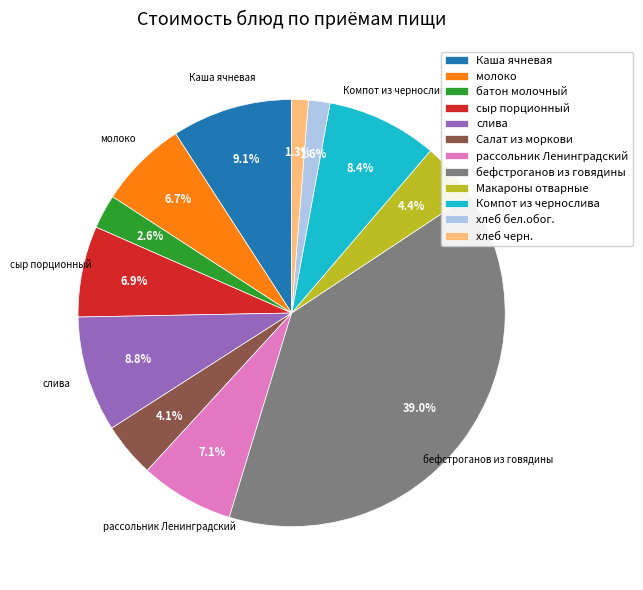

To the nearest percent, what is the average slice percentage?

8%